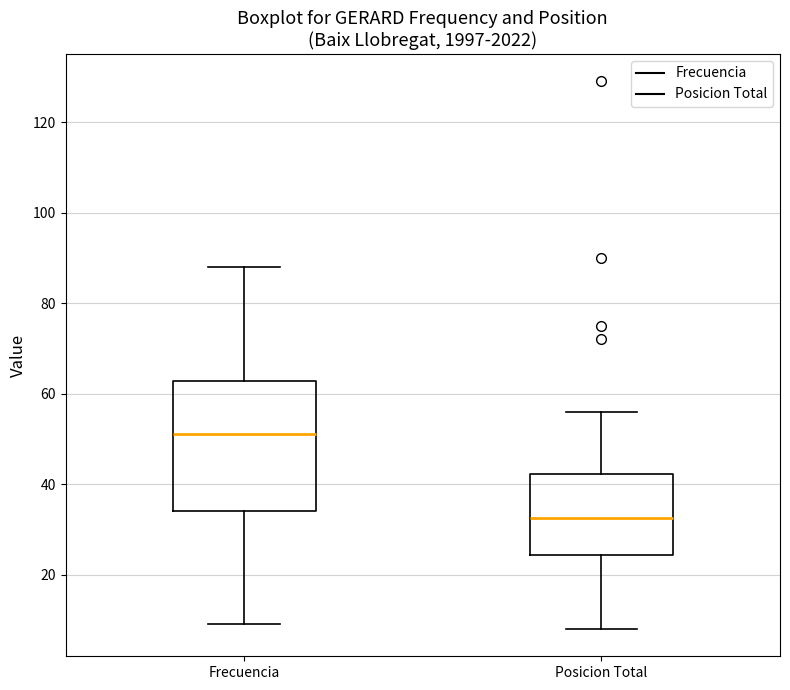

Reading left to right, read every box against the y-axis: the position of its median line, the range the box covers, and the ends of its whiskers. The values are not printed on the chart, so give them approximately, as read against the axis.

Frecuencia: median 52, box 34 to 62, whiskers 10 to 88
Posicion Total: median 32, box 24 to 42, whiskers 8 to 56